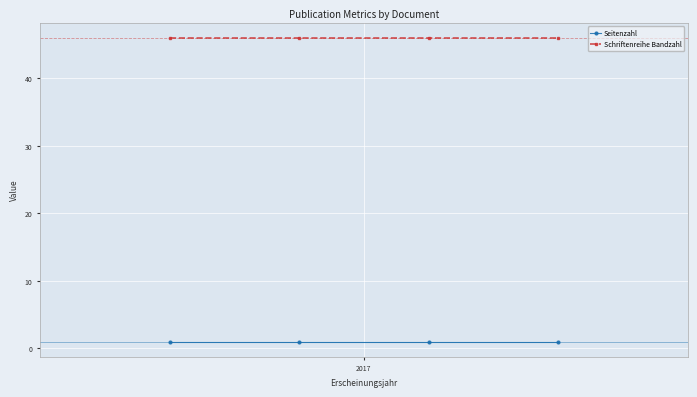

True or false: Seitenzahl and Schriftenreihe Bandzahl intersect in this chart.

False